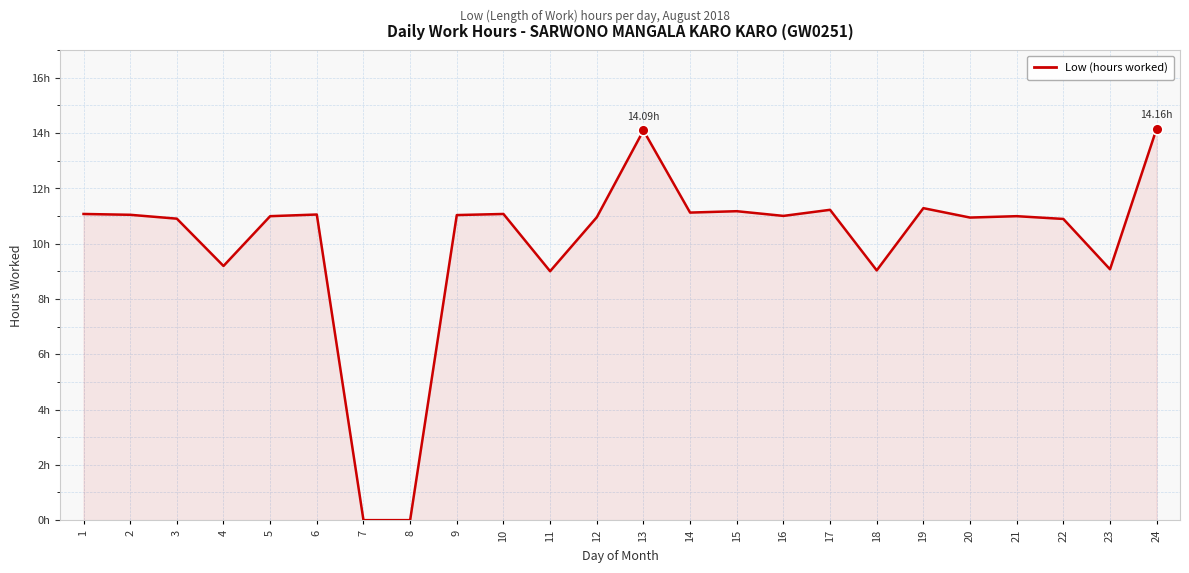

Is this an area chart (filled region under the line)?

Yes